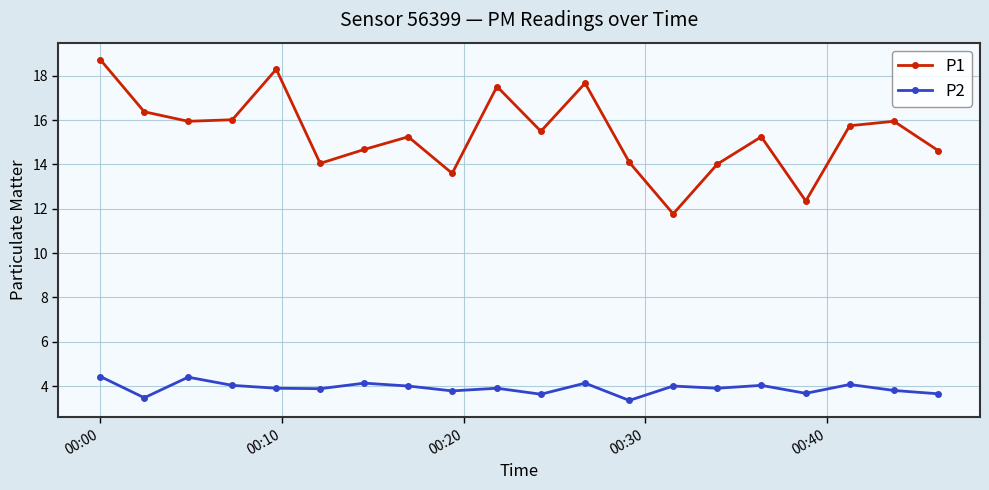

Rank the series by their average value, from highest to lowest.

P1, P2